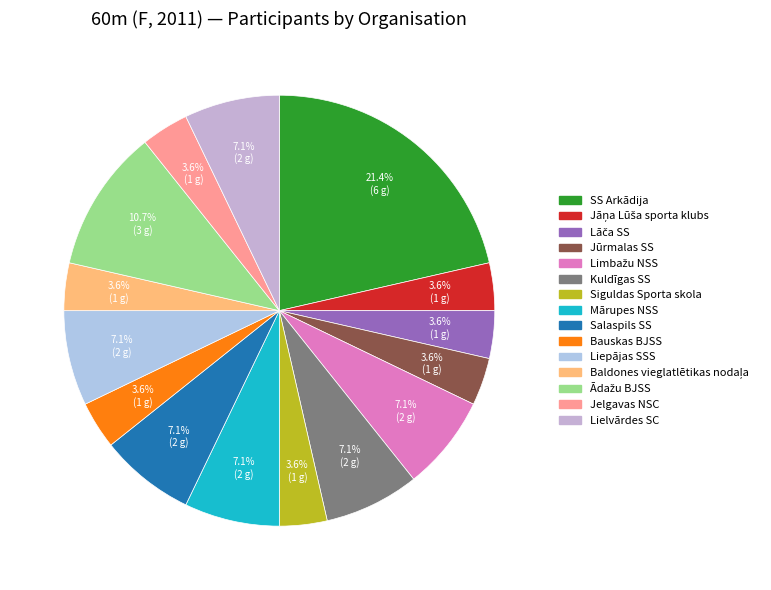

Count the number of slices in the pie.

15